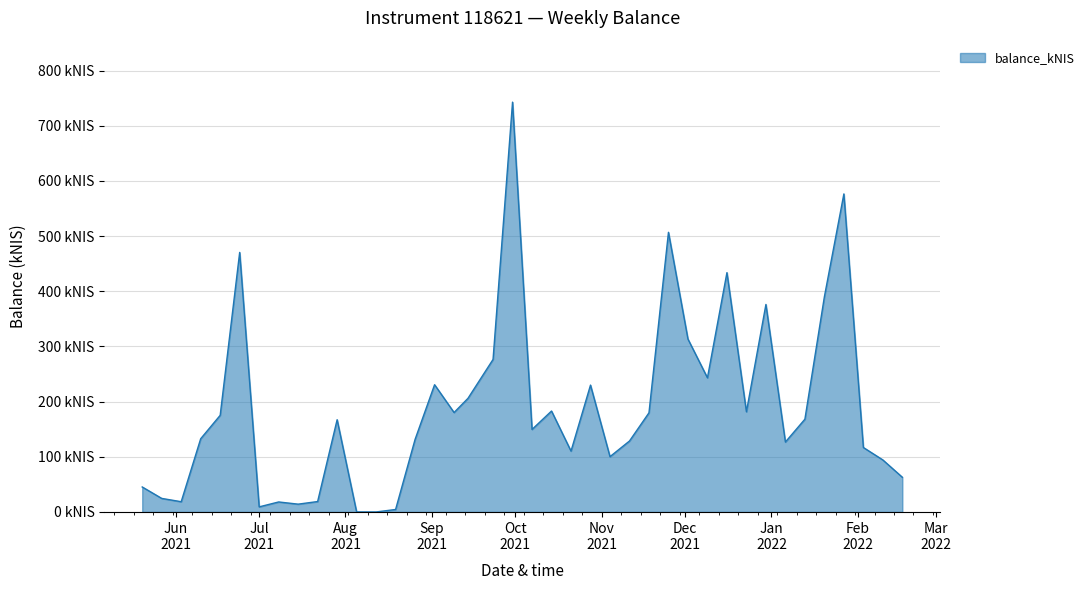

Is this an area chart (filled region under the line)?

Yes